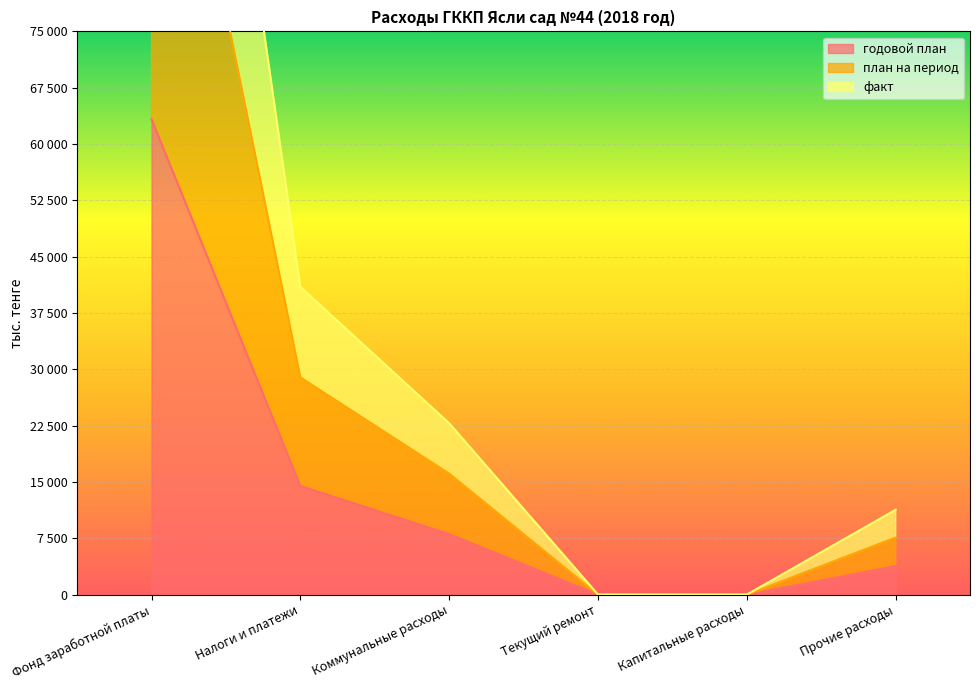

Where does the факт series first go above 22814?

Фонд заработной платы